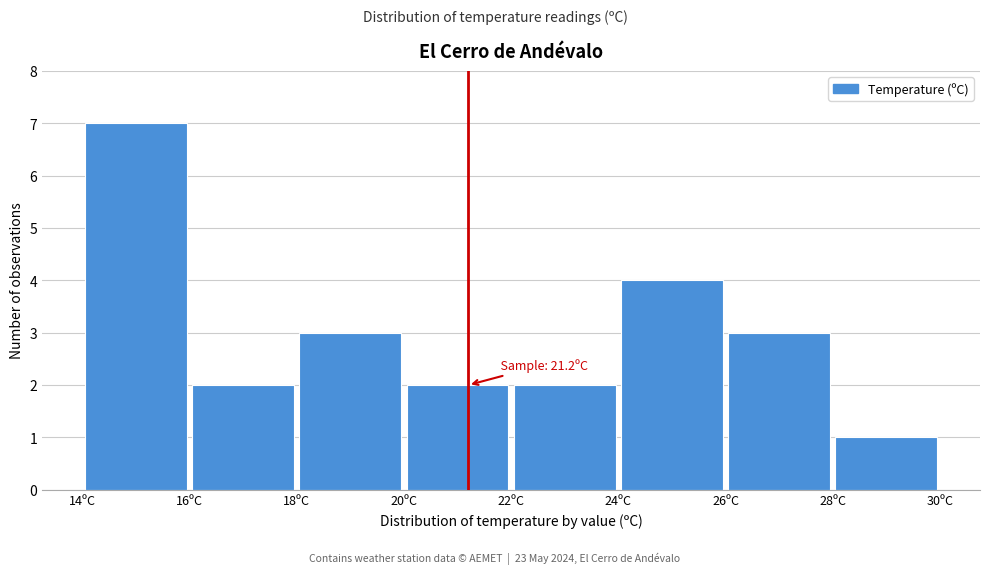

Over which range of the x-axis is the bar tallest?

14 to 16